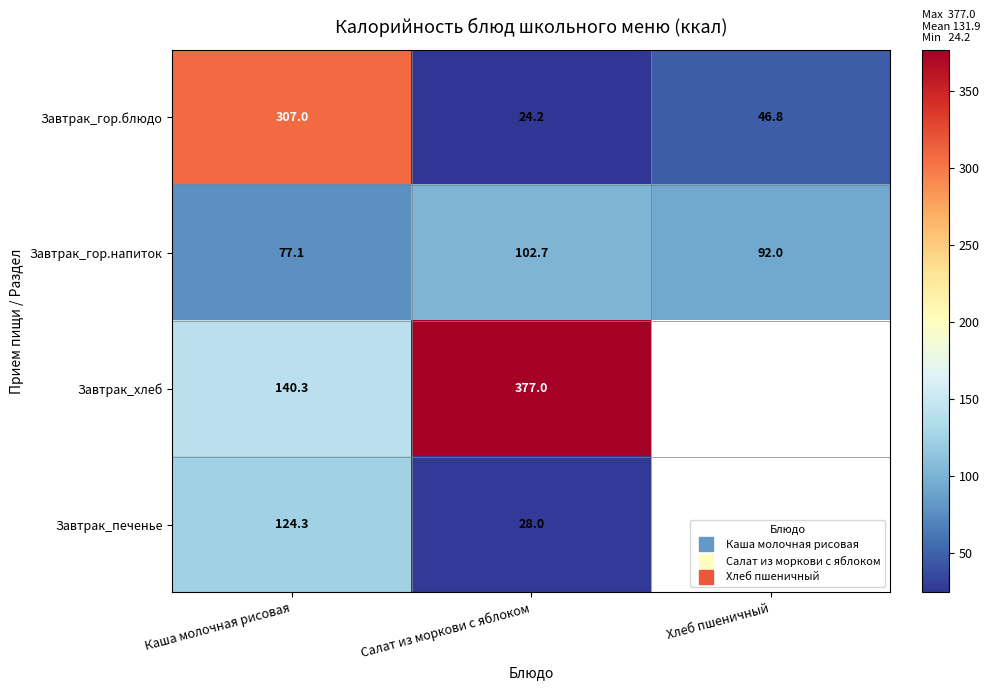

How many data points does each series have?

3